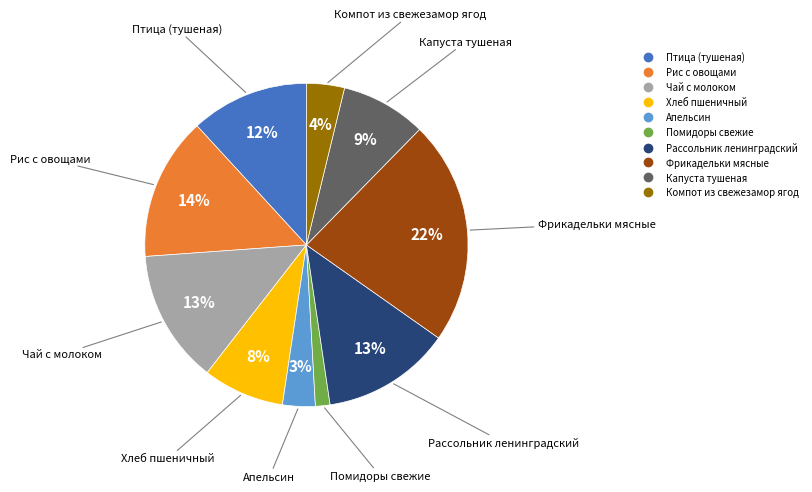

Do Апельсин and Рис с овощами together represent more than half of the pie?

No